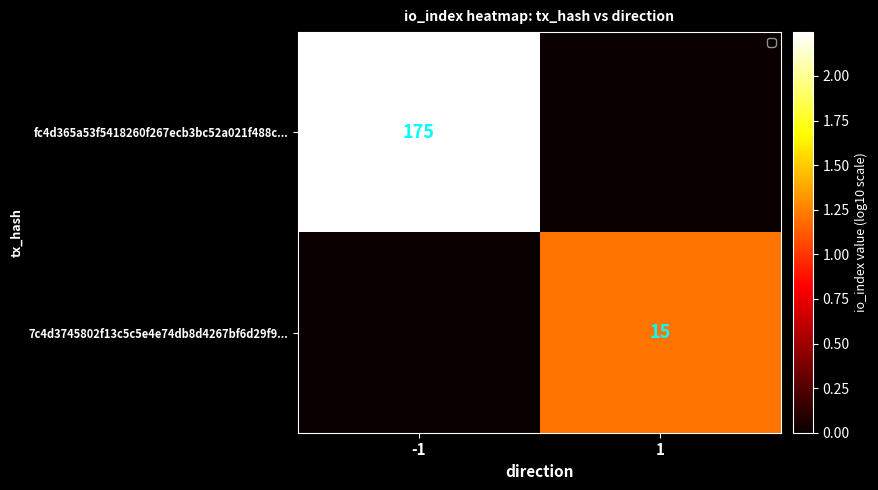

The value of 7c4d3745802f13c5c5e4e74db8d4267bf6d29f9... at 1 is 21. True or false?

False